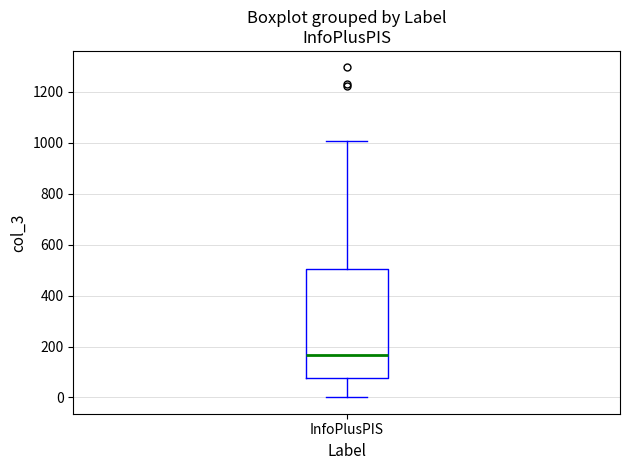

Transcribe this box plot: give where the median line is, the range the box spans, and where the two whiskers end, as read against the y-axis. The values are not printed on the chart, so give them approximately, as read against the axis.

median 160, box 80 to 500, whiskers 0 to 1000